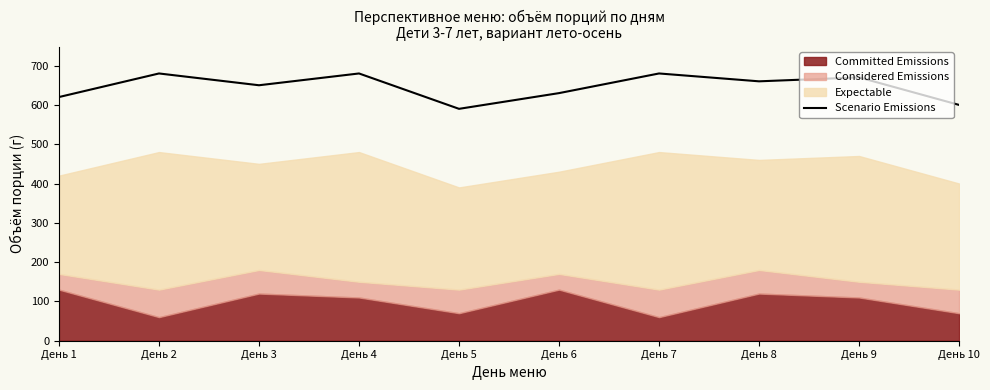

Count the values in the range 620 to 680.

8